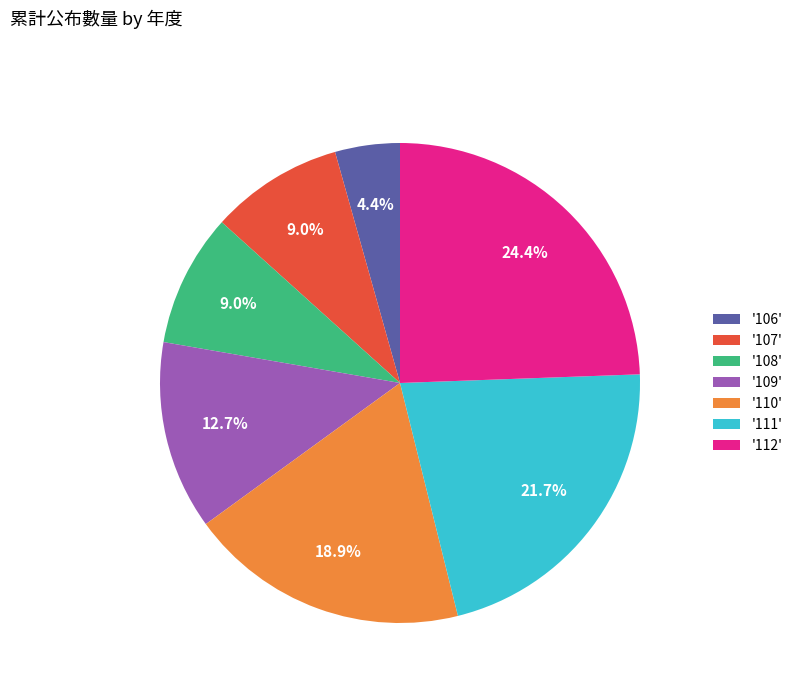

What portion of the pie excludes '110'?

81.1%